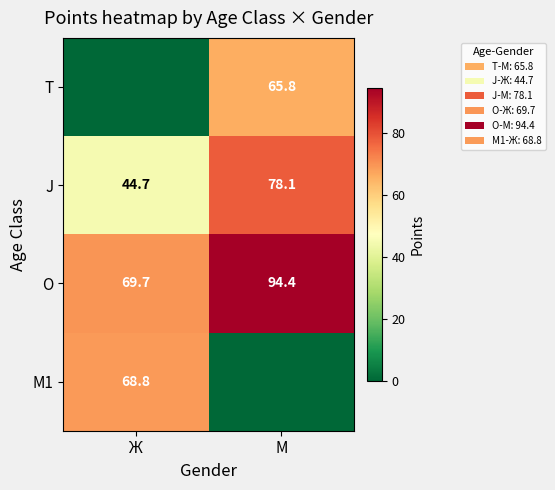

What is the average value of the J series?

61.4